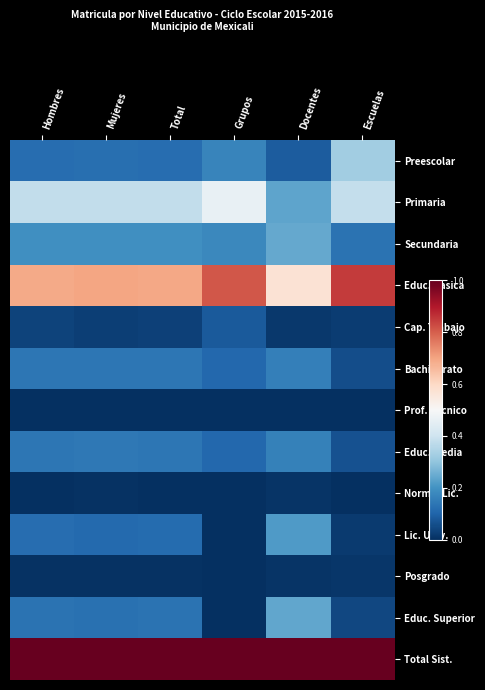

Count the number of data series in this chart.

13